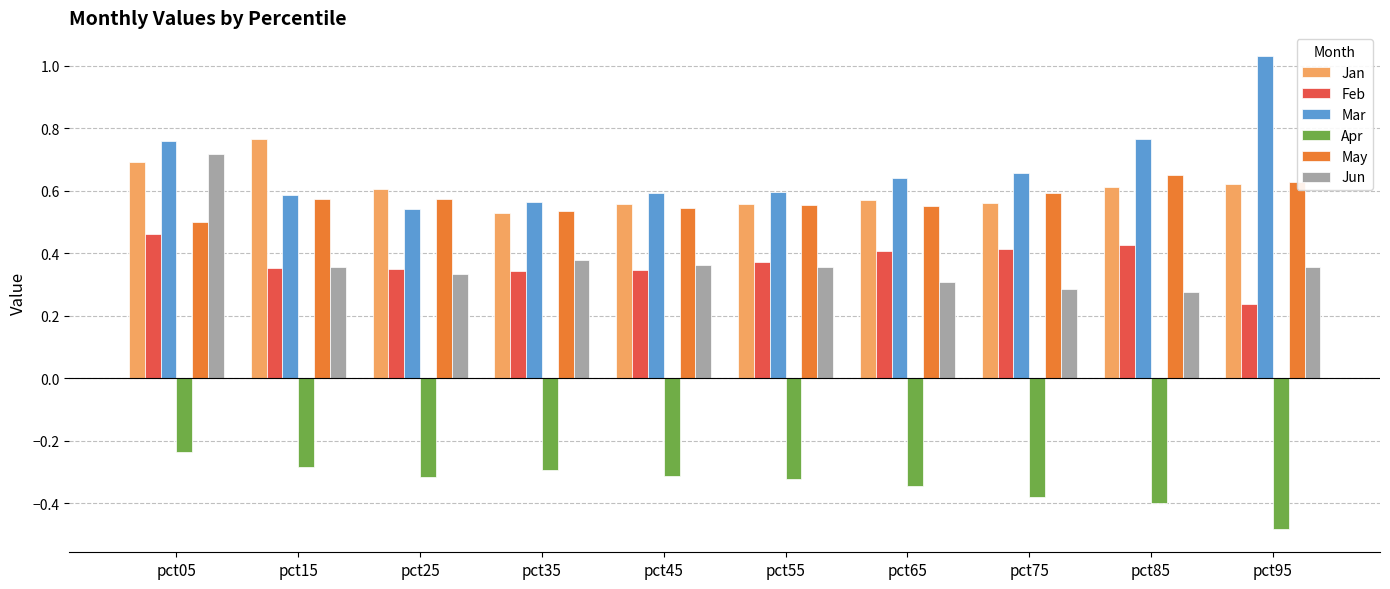

At which label is May closest to 0?

pct05